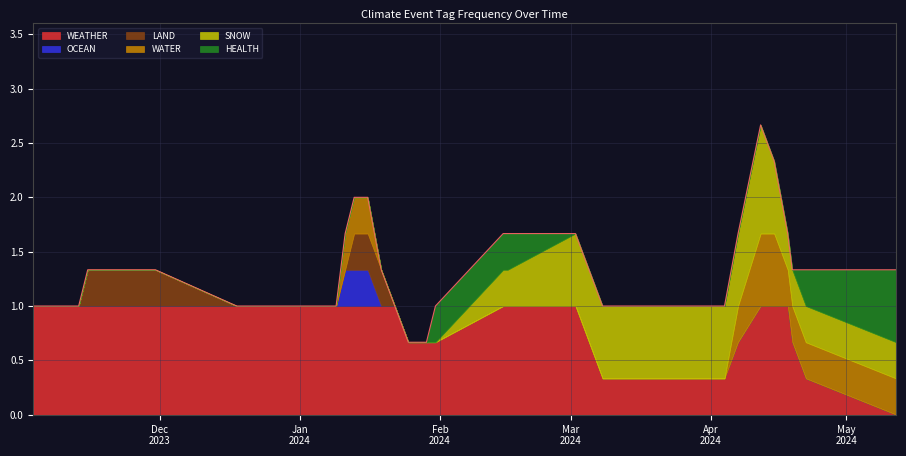

What are all the series names shown in the legend?

WEATHER, OCEAN, LAND, WATER, SNOW, HEALTH